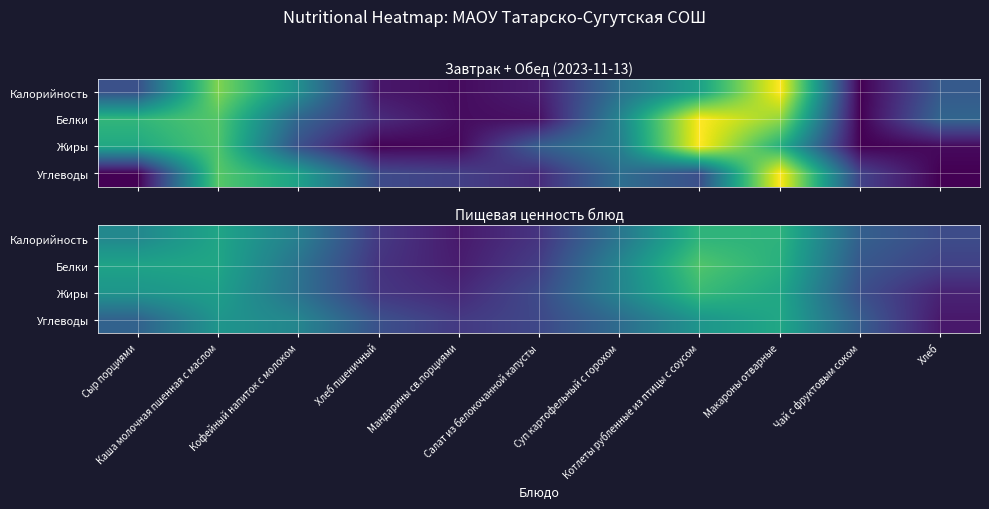

Count the Углеводы values in the range 0 to 1.

11